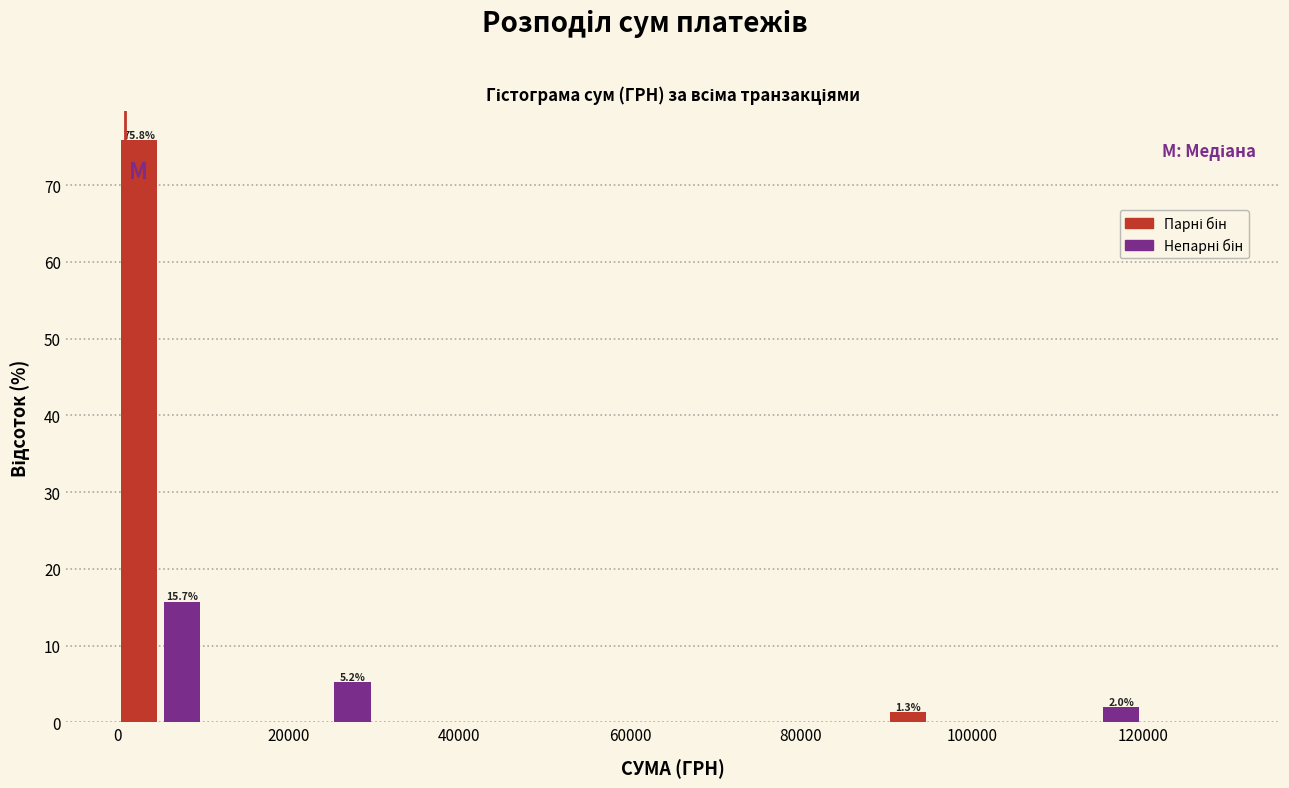

Around what value on the x-axis is the tallest bar? Give the approximate position of its centre, as read against the axis.

2000